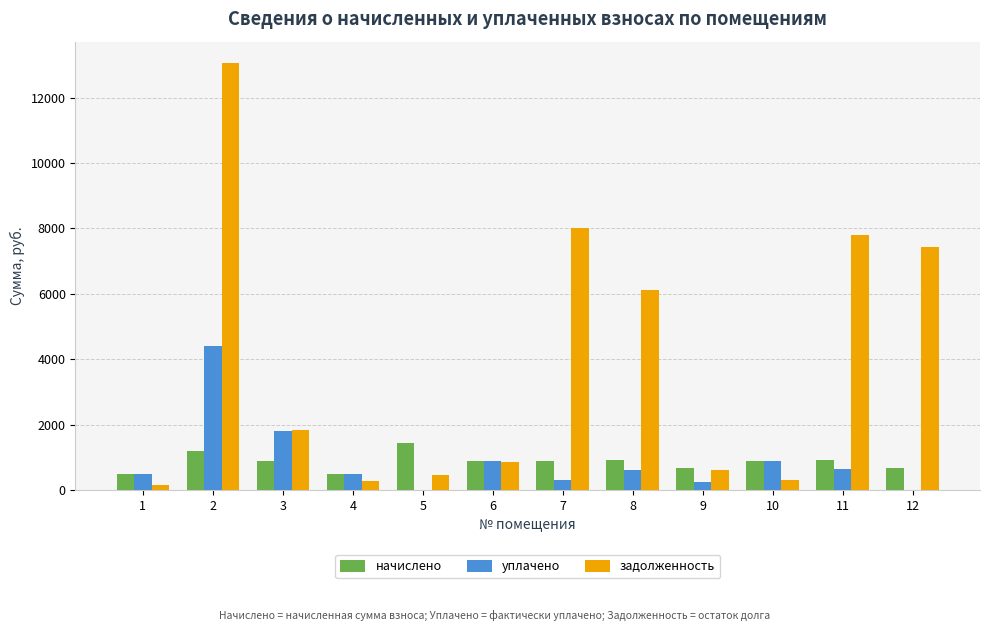

Which series changed the most between 1 and 3?

задолженность